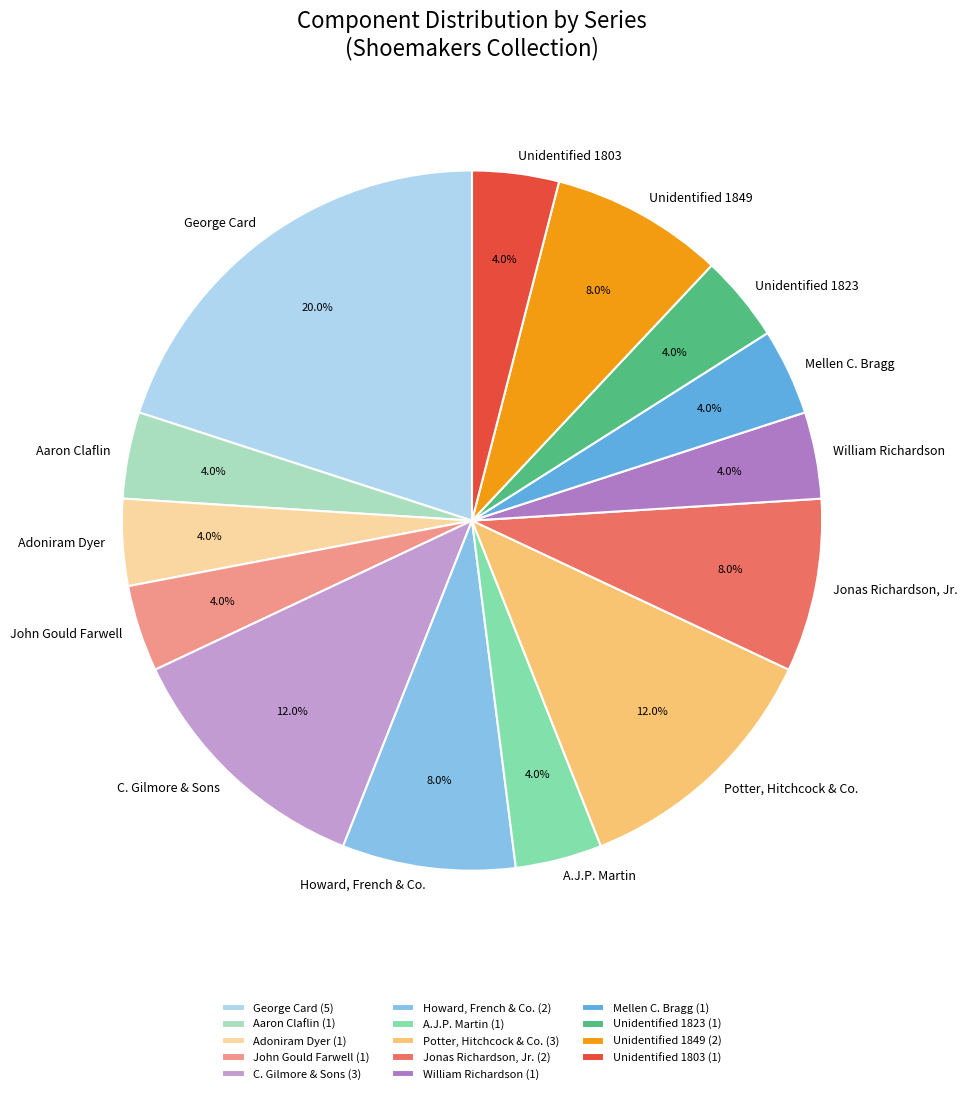

Is there a majority slice in this chart?

No